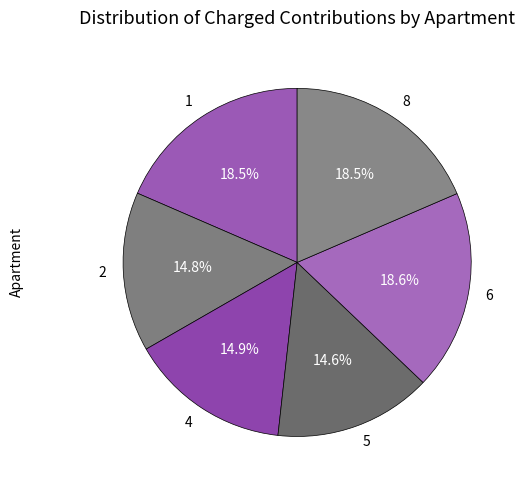

How much of the chart is everything except 5?

85.4%